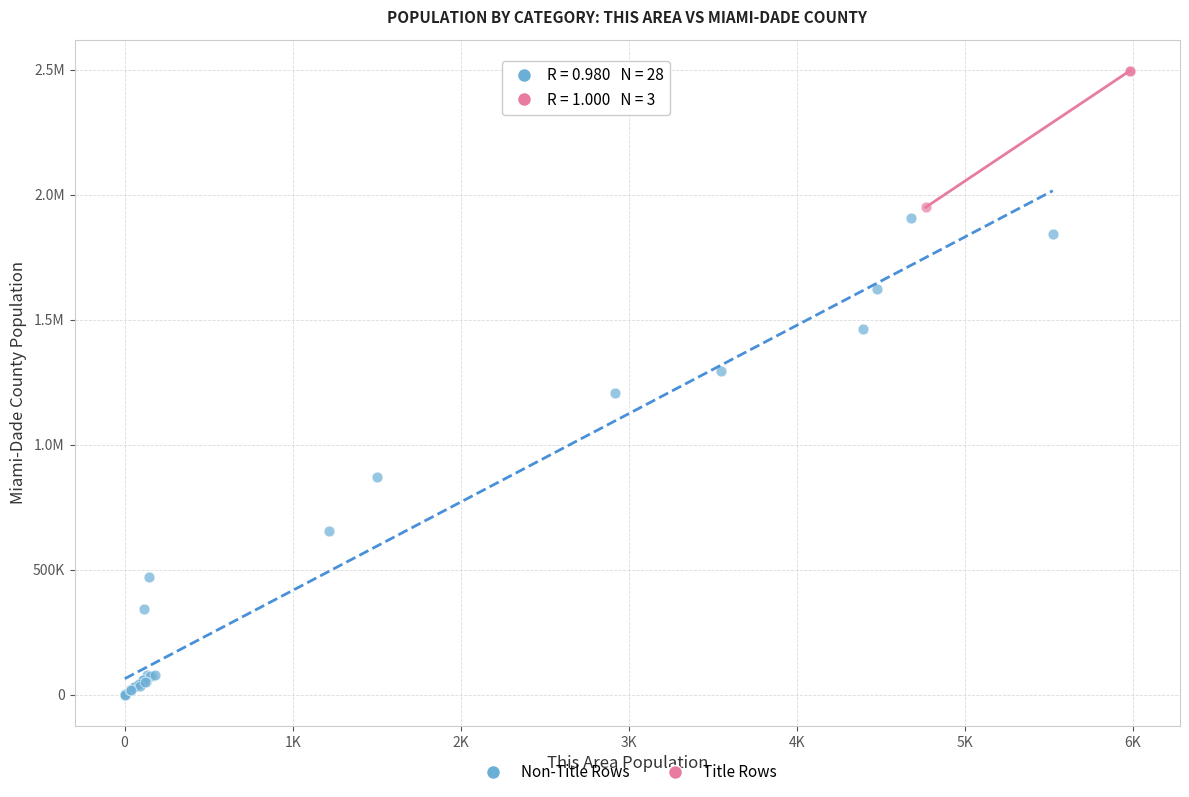

What are all the series names shown in the legend?

Non-Title Rows, Title Rows